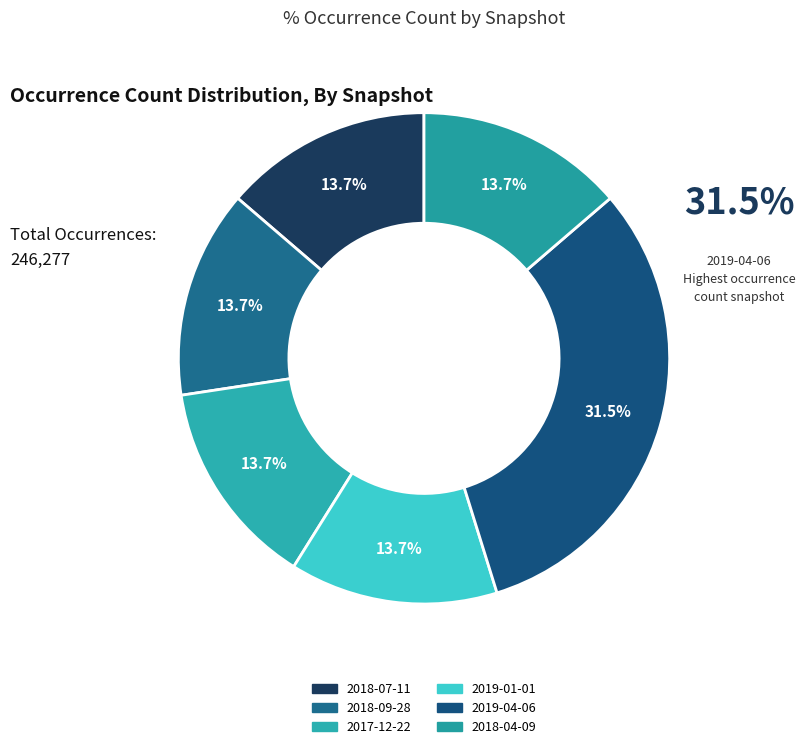

To the nearest percent, what is the average slice percentage?

17%